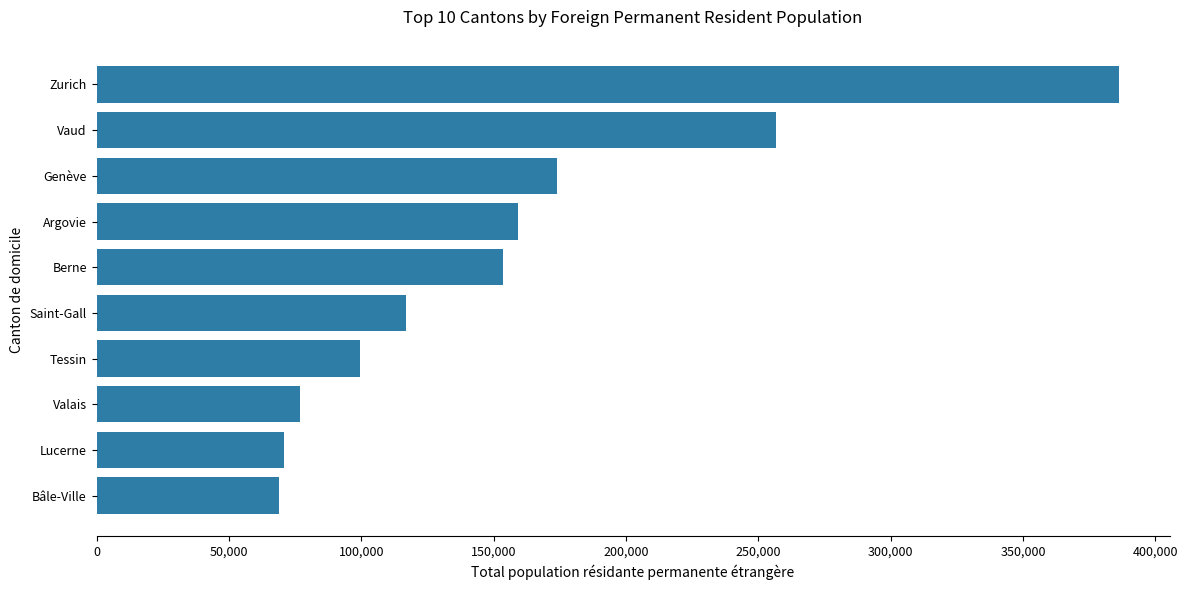

The chart shows a value of 53283 at Tessin. True or false?

False